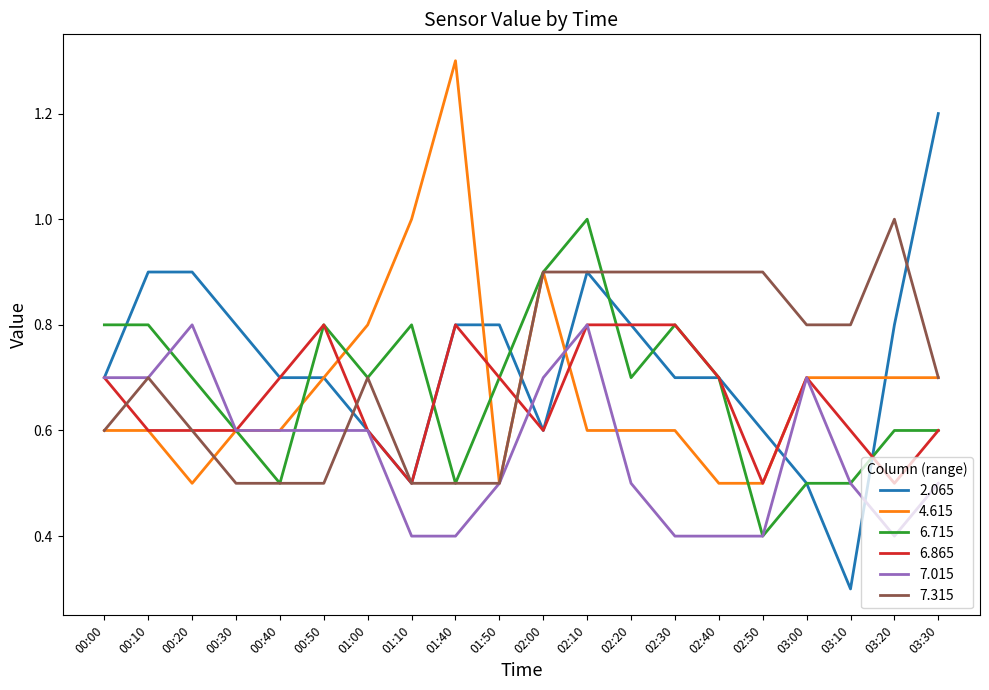

Which series ends up on top after the final intersection of 2.065 and 7.015?

2.065